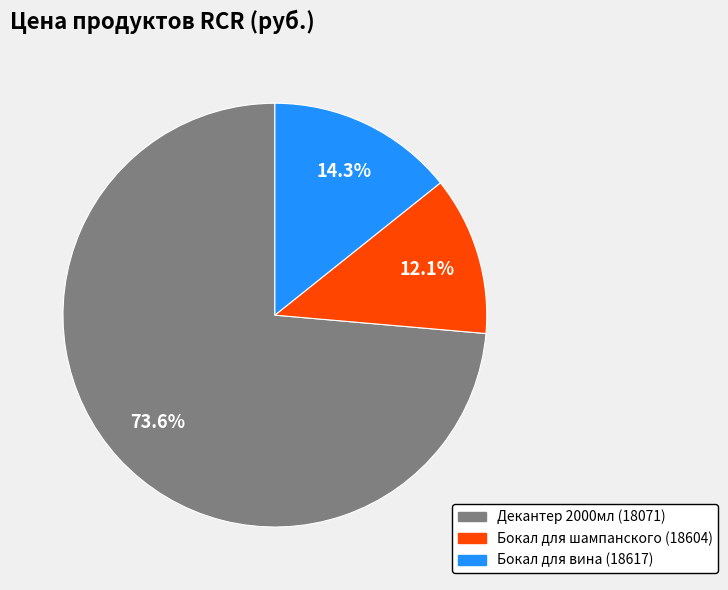

Which category has the smallest portion of the pie?

Бокал для шампанского (18604)